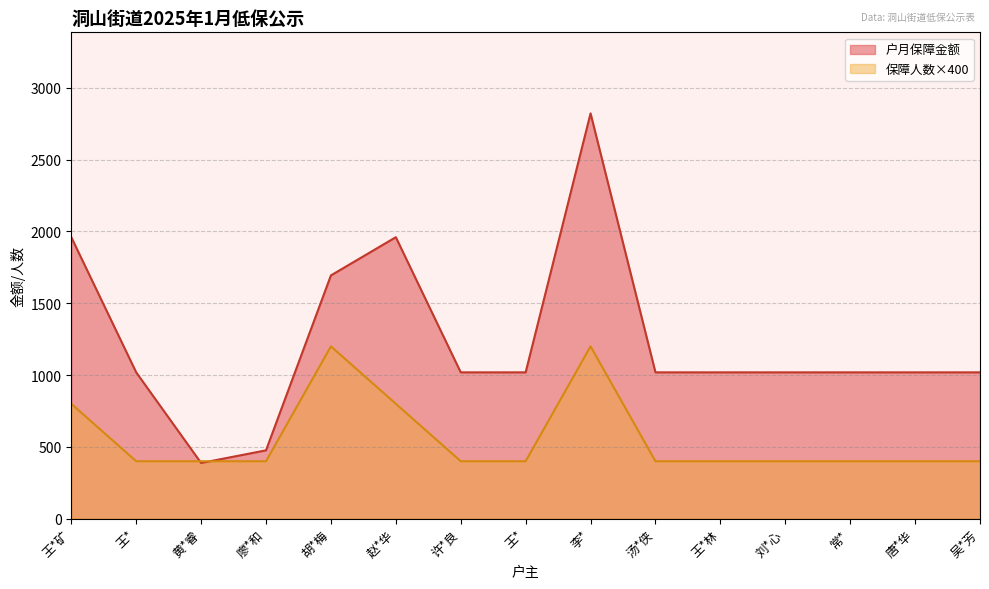

How many interior local peaks does the 保障人数 series have?

2